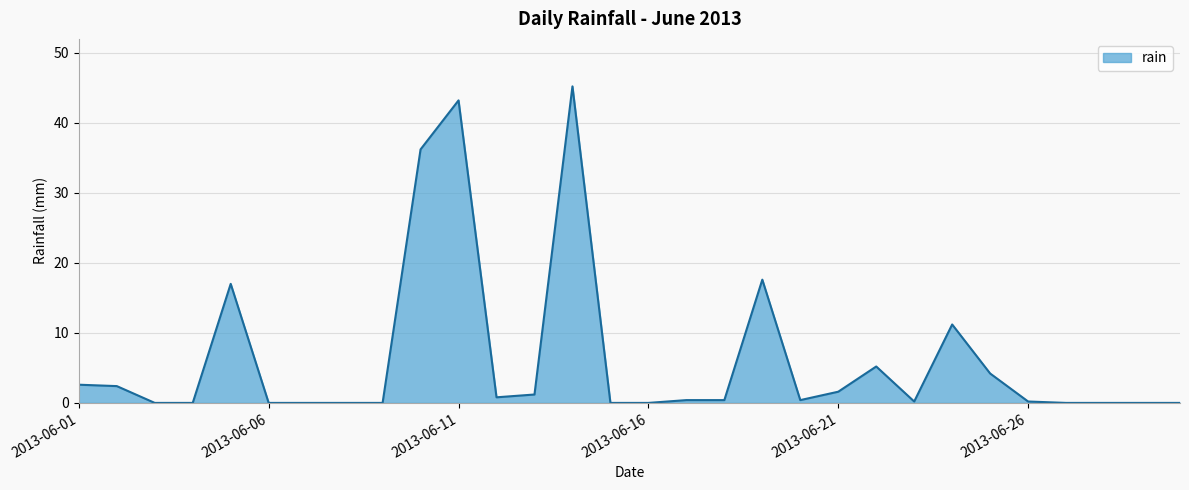

What is the greatest value displayed?

45.2